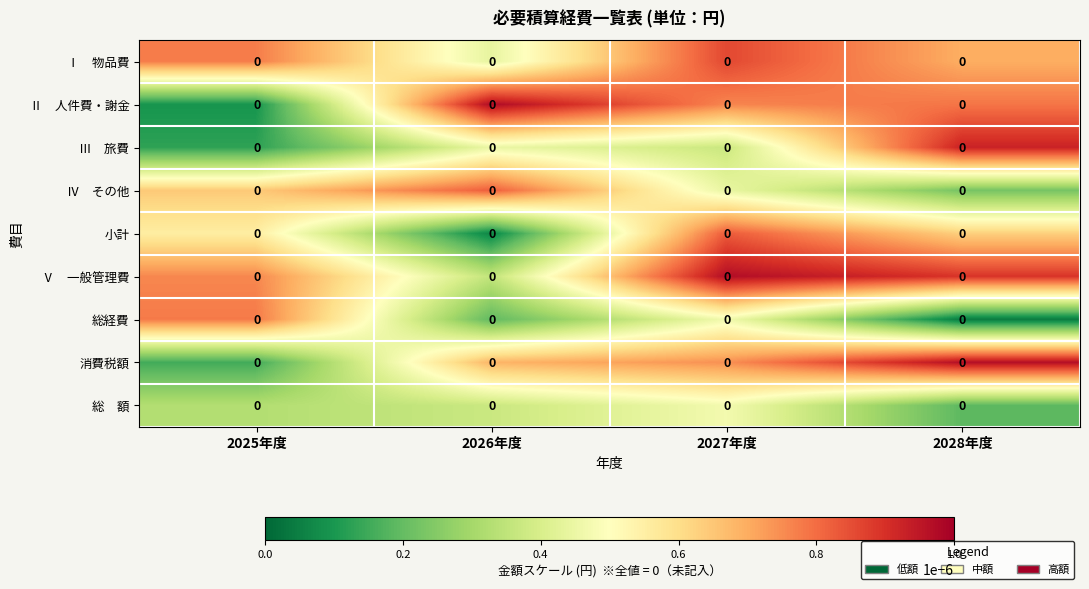

At 2028年度, list the series in order from smallest to largest.

総経費, 総 額, Ⅳ その他, 小計, Ⅰ 物品費, Ⅱ 人件費・謝金, Ⅴ 一般管理費, Ⅲ 旅費, 消費税額